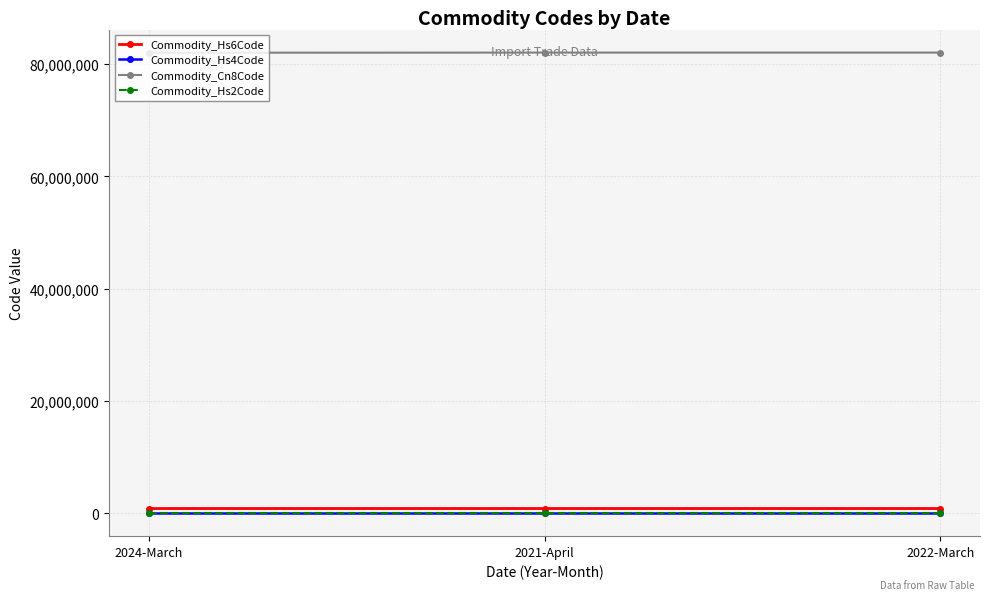

What is the maximum value shown in the chart?

82055980